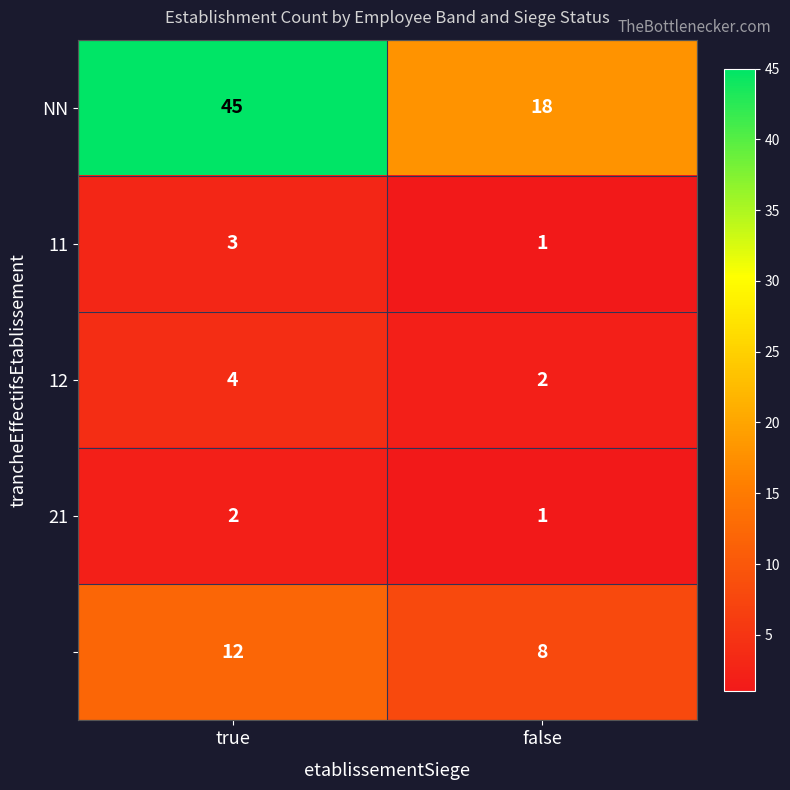

What is the total value across all series at false?

30